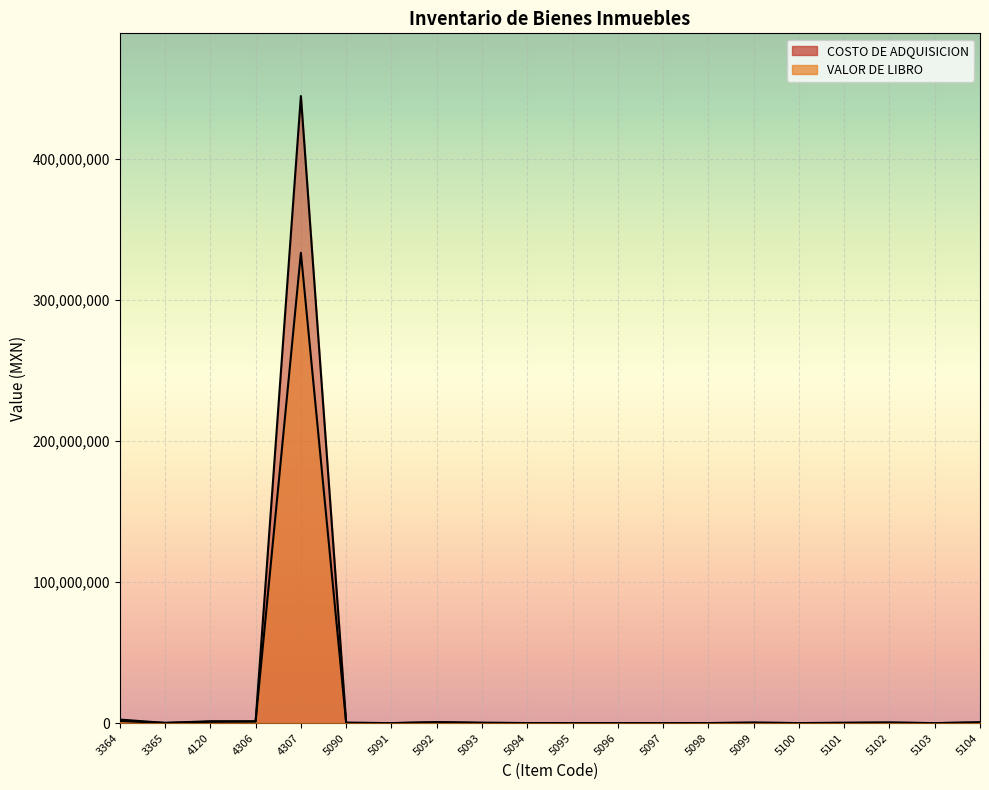

What is the value of the VALOR DE LIBRO point at the 17th from the left?

230441.1